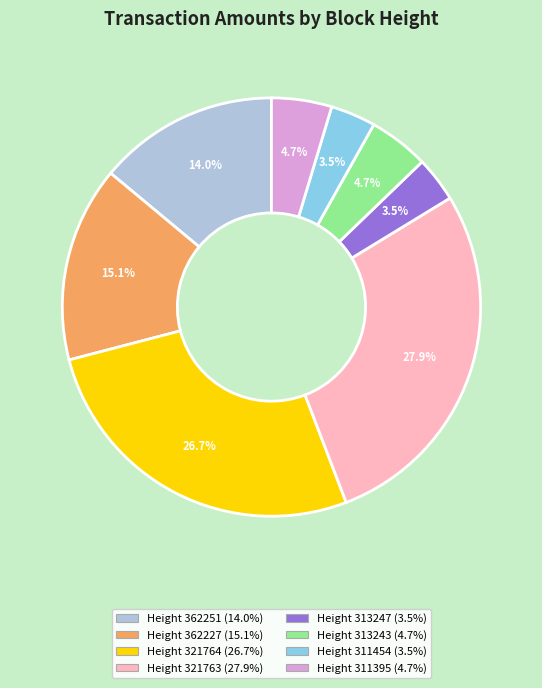

To the nearest percent, what is the average slice percentage?

12%